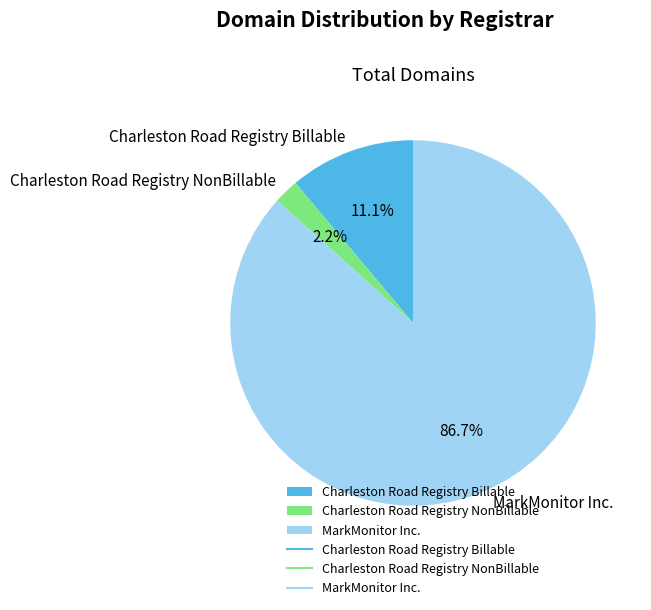

To the nearest percent, what portion does Charleston Road Registry Billable represent?

11%